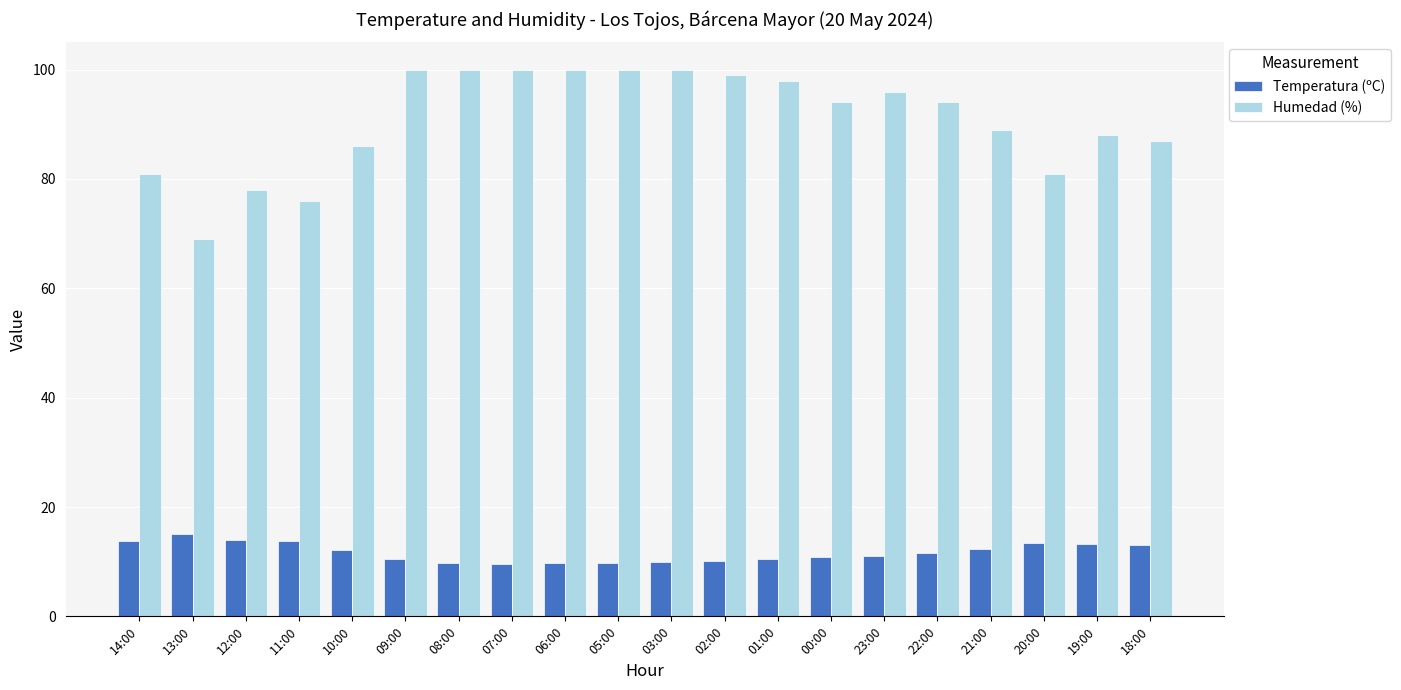

Are the bars horizontal?

No